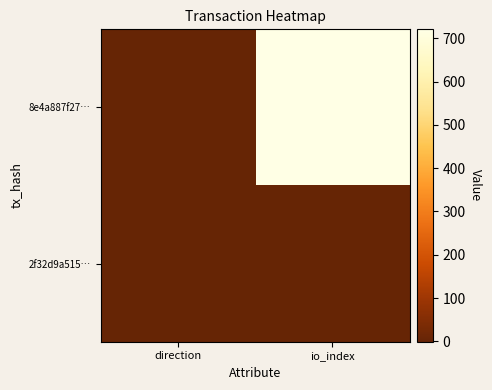

Between direction and io_index, which series saw the biggest shift?

8e4a887f27…